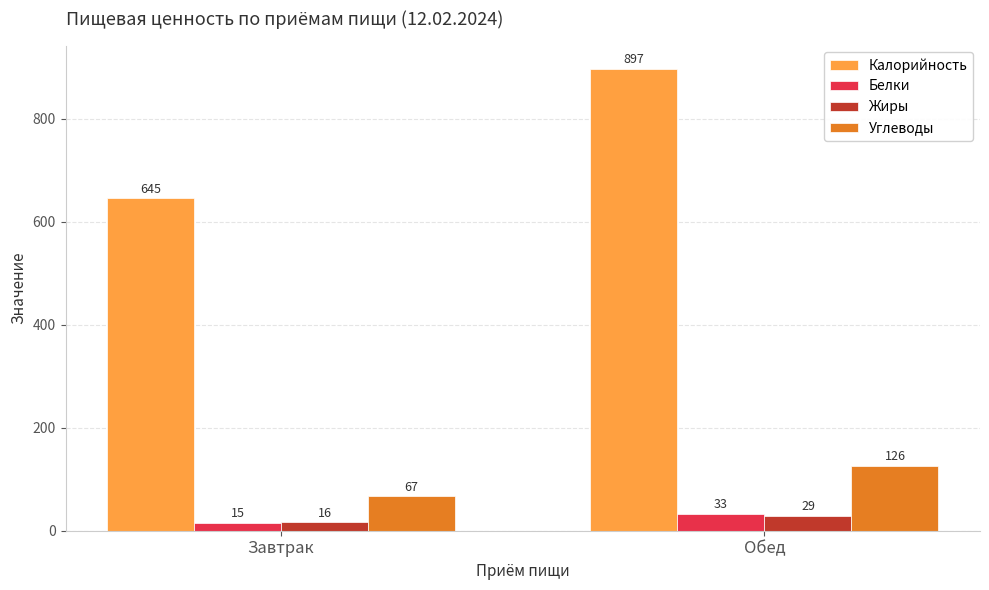

What is the lowest value of the Белки series?

15